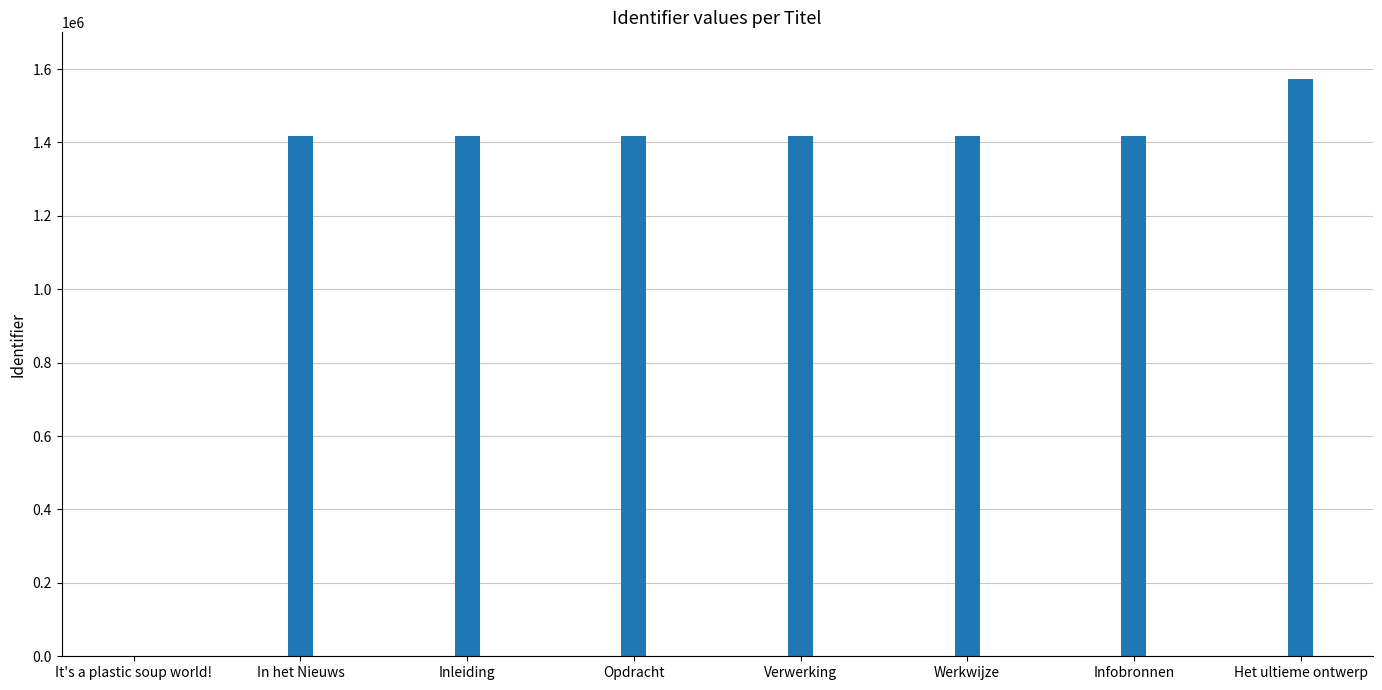

True or false: the data shows 1417024 at Infobronnen.

True